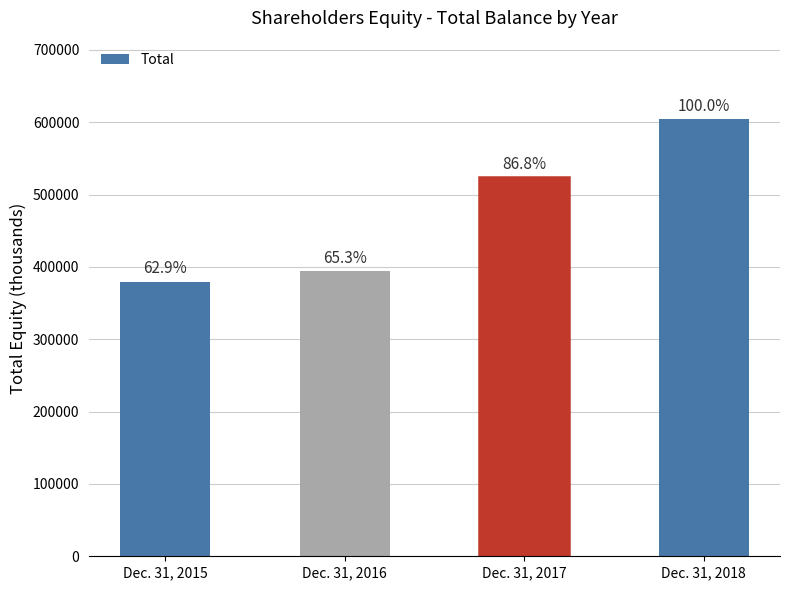

At which label does the data first exceed 524184?

Dec. 31, 2018